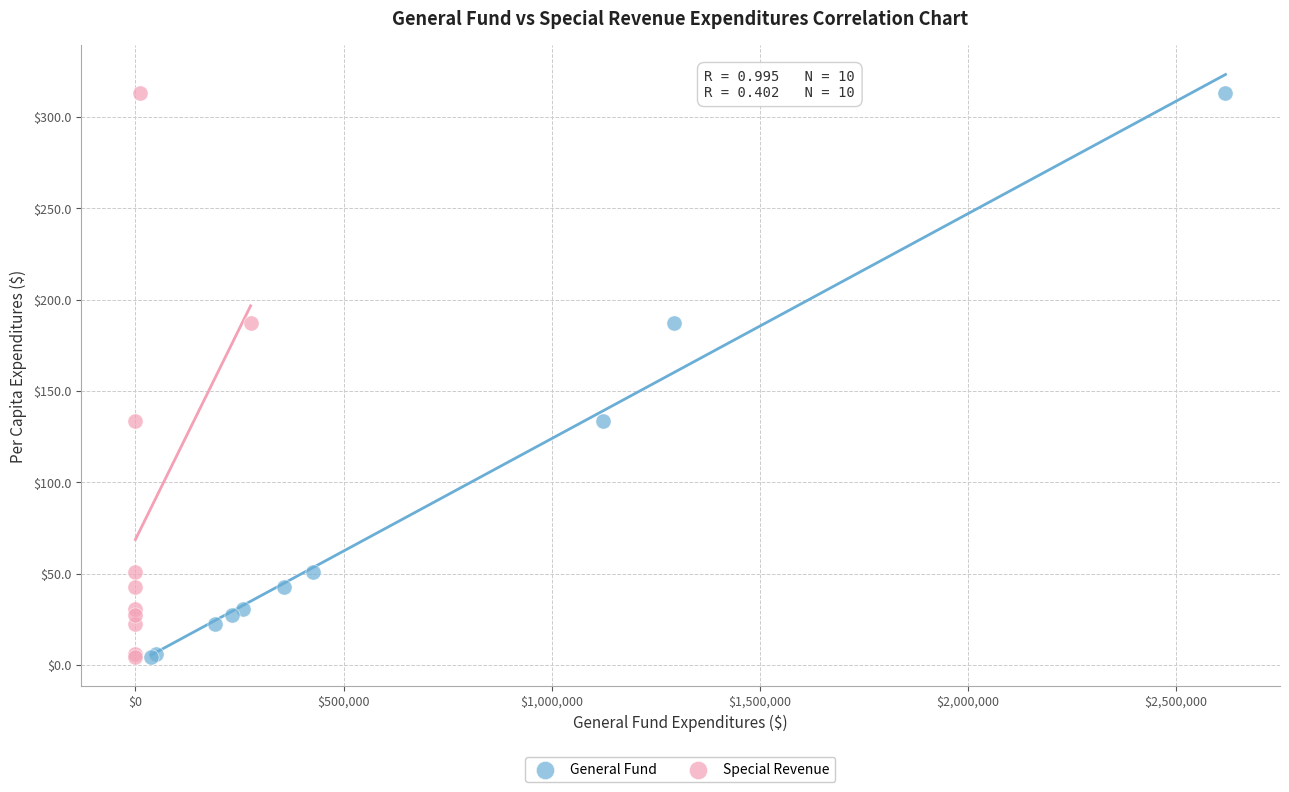

What are all the series names shown in the legend?

General Fund, Special Revenue